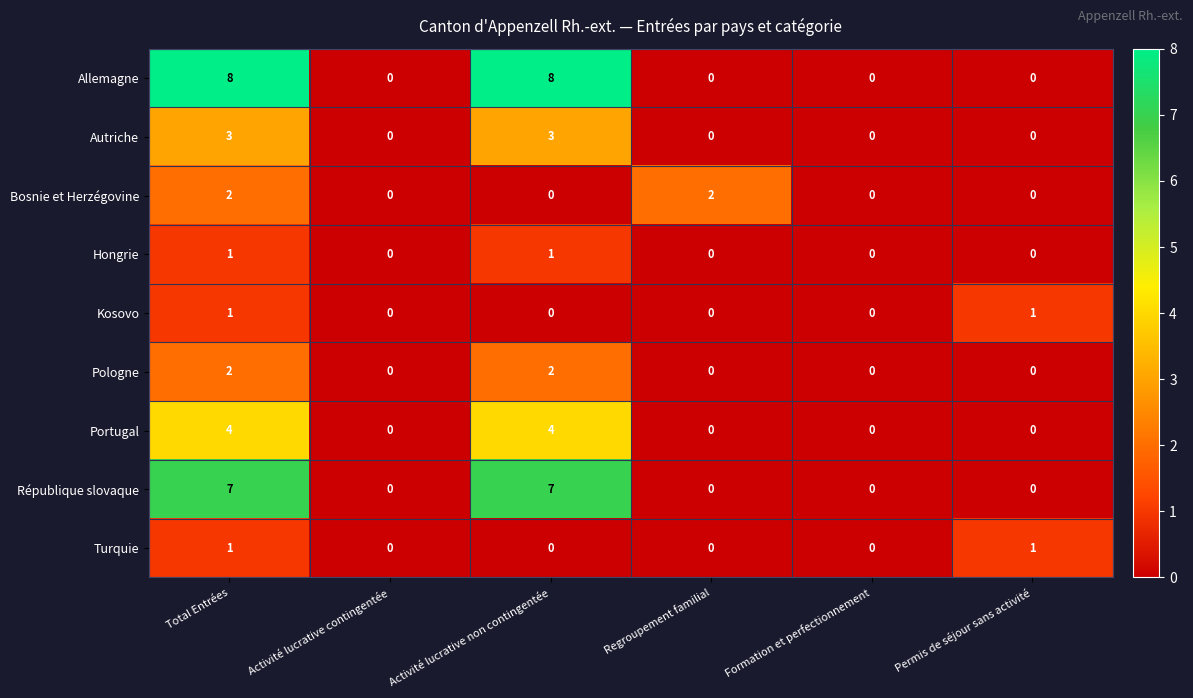

What is the difference between the maximum and minimum values in the Allemagne series?

8